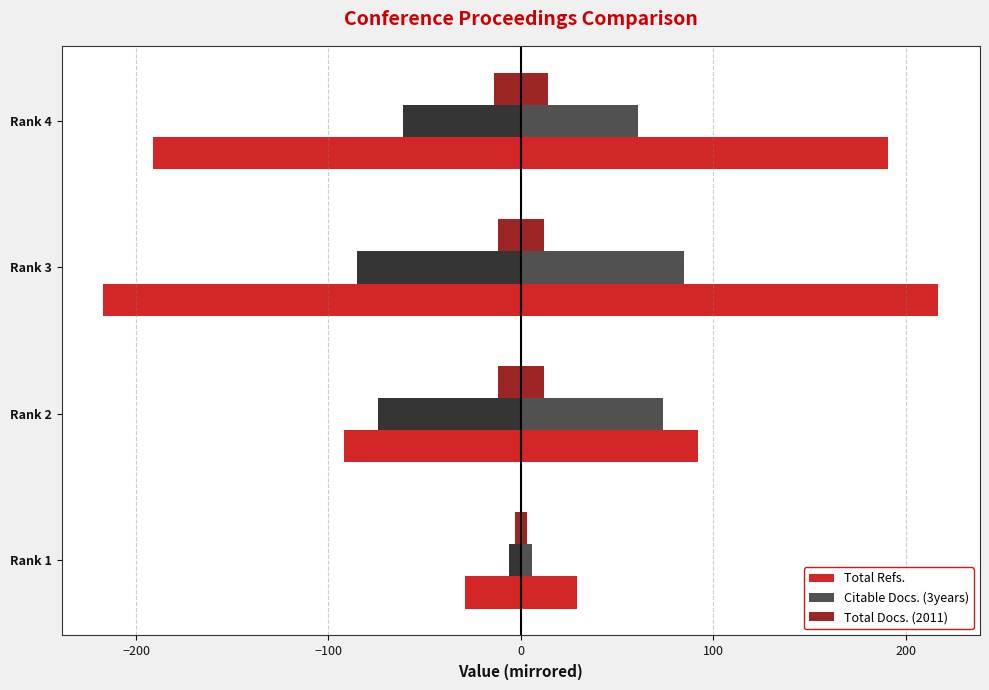

What is the smallest value displayed?

-217